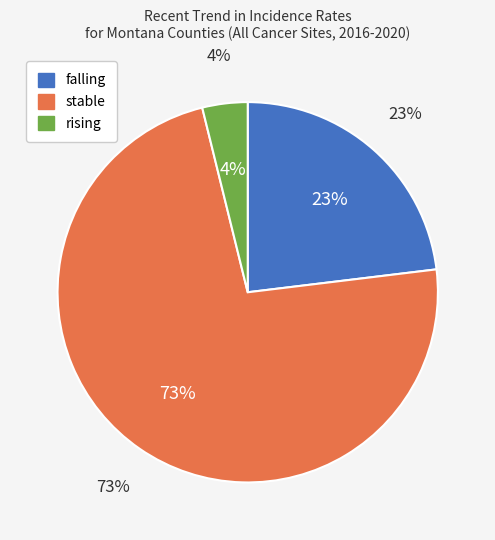

How many segments does this pie chart have?

3